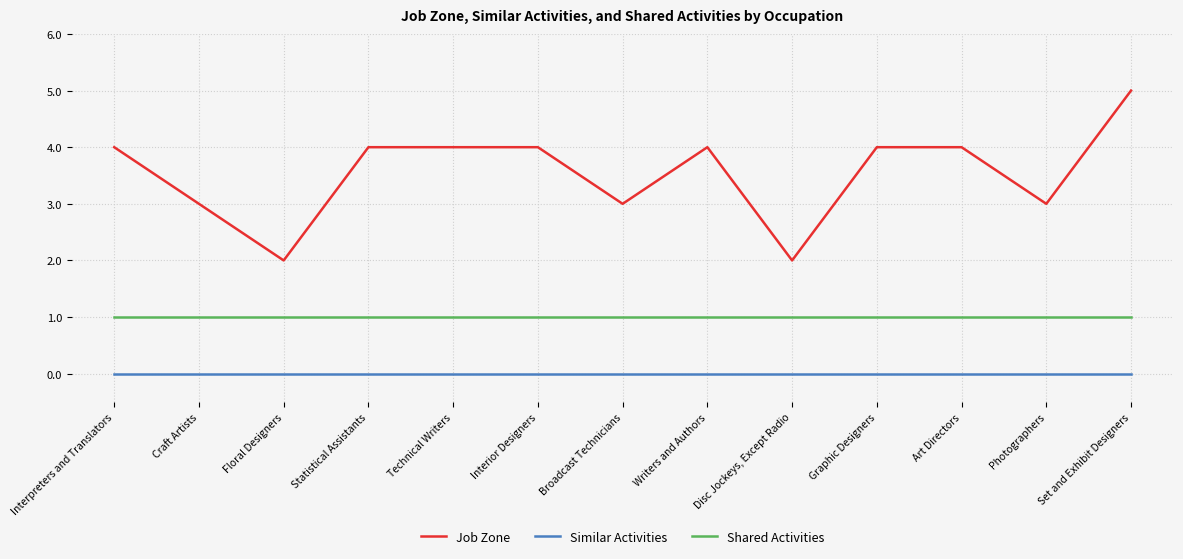

Which series has the largest total across all categories?

Job Zone